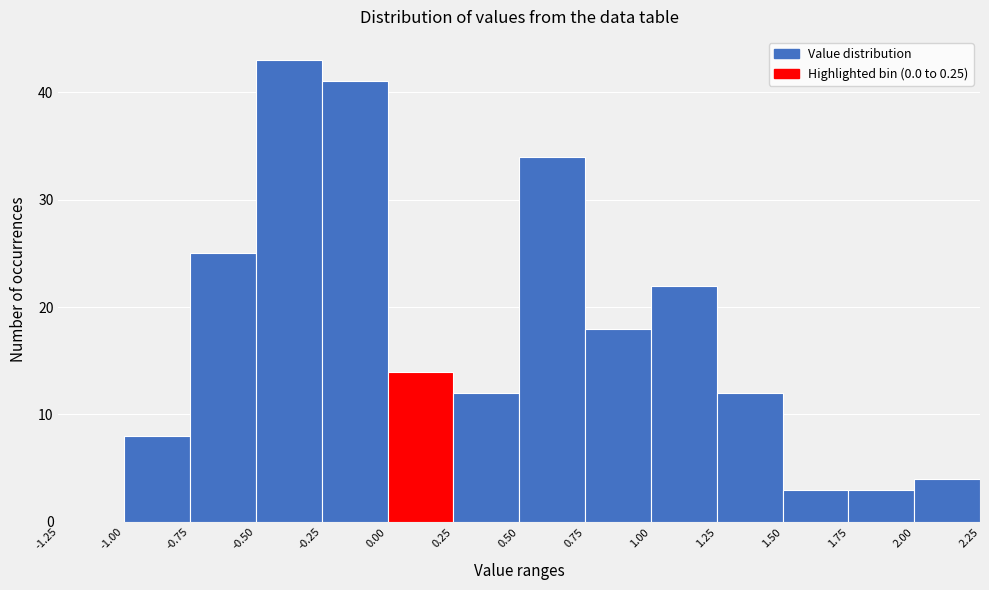

Reading left to right, transcribe this chart: for each bar, give the range it covers on the x-axis and its height. The values are not printed on the chart, so give them approximately, as read against the axis.

-1.25 to -1.00: 0
-1.00 to -0.75: 8
-0.75 to -0.50: 25
-0.50 to -0.25: 43
-0.25 to 0.00: 41
0.00 to 0.25: 14
0.25 to 0.50: 12
0.50 to 0.75: 34
0.75 to 1.00: 18
1.00 to 1.25: 22
1.25 to 1.50: 12
1.50 to 1.75: 3
1.75 to 2.00: 3
2.00 to 2.25: 4